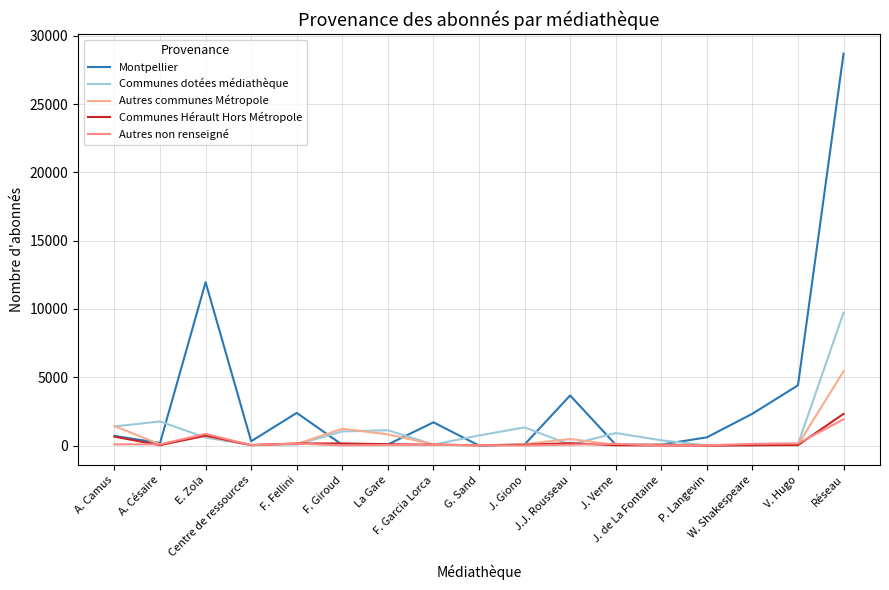

Reading right to left, list all the values displayed in this chart.

Montpellier: 28692	4414	2335	606	83	70	3672	84	7	1705	82	56	2397	319	11960	190	712
Communes dotées médiathèque: 9729	100	30	15	392	923	65	1337	743	77	1128	1036	82	38	589	1772	1402
Autres communes Métropole: 5439	67	61	11	85	60	485	108	12	97	826	1234	124	57	693	92	1427
Communes Hérault Hors Métropole: 2323	39	25	1	14	28	179	58	29	66	102	160	158	35	740	33	656
Autres non renseigné: 1928	161	131	20	7	135	69	11	31	57	46	25	148	36	862	96	93